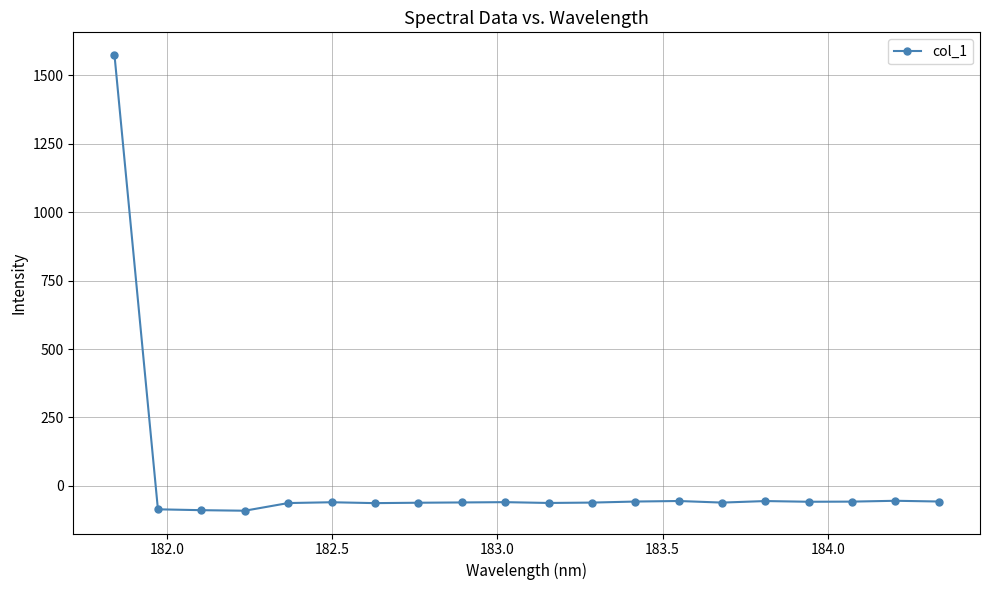

Count the number of categories in the chart.

20